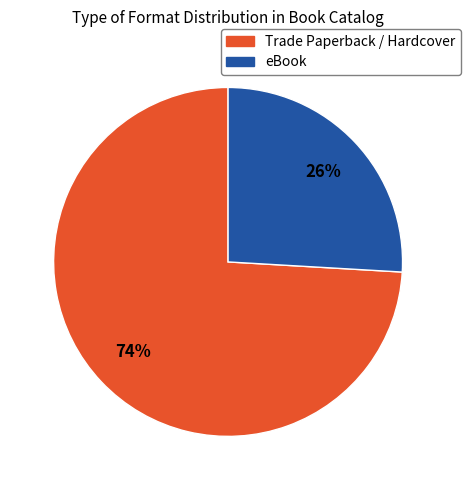

Is there a majority slice in this chart?

Yes